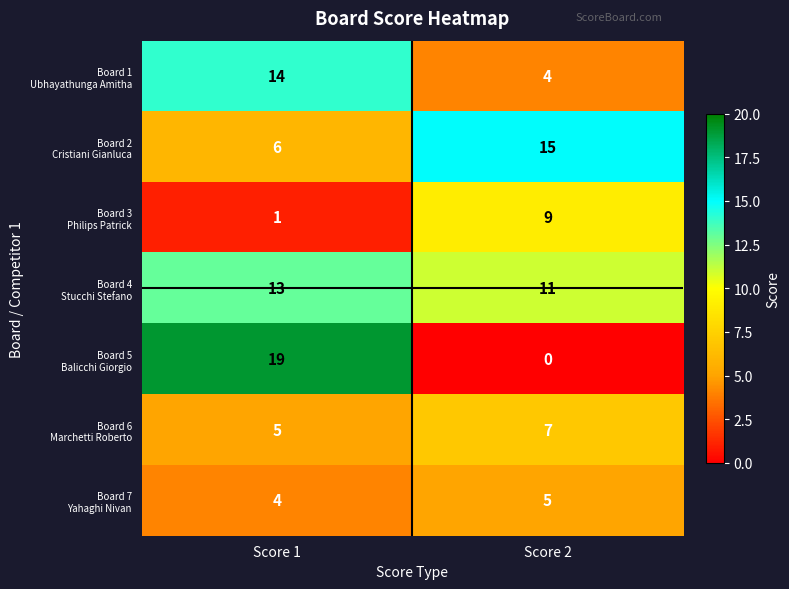

Which label corresponds to the smallest value in the chart?

Score 2